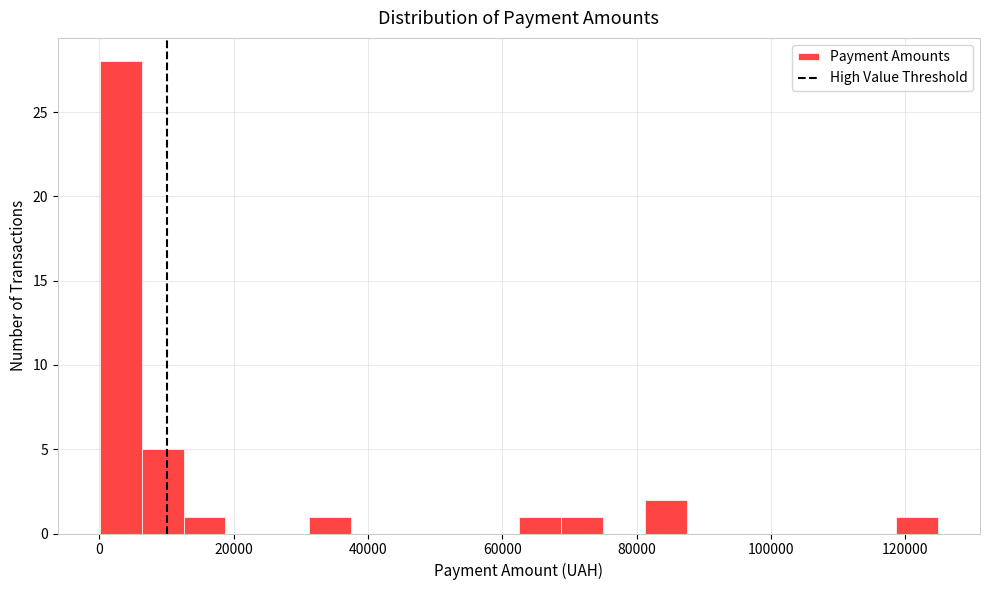

Around what value on the x-axis is the tallest bar? Give the approximate position of its centre, as read against the axis.

4000